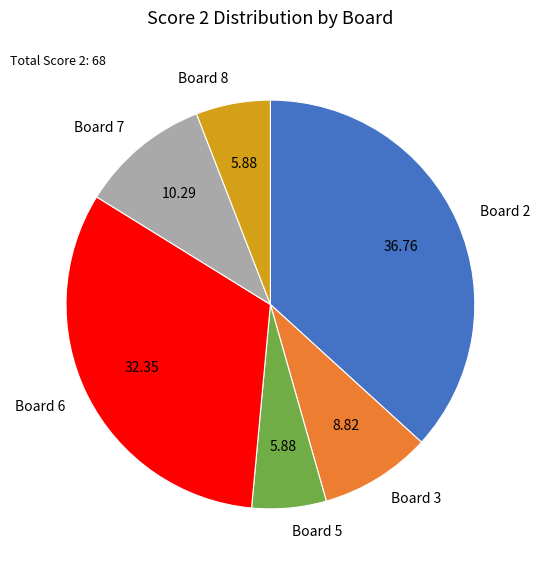

Does any single category account for the majority?

No